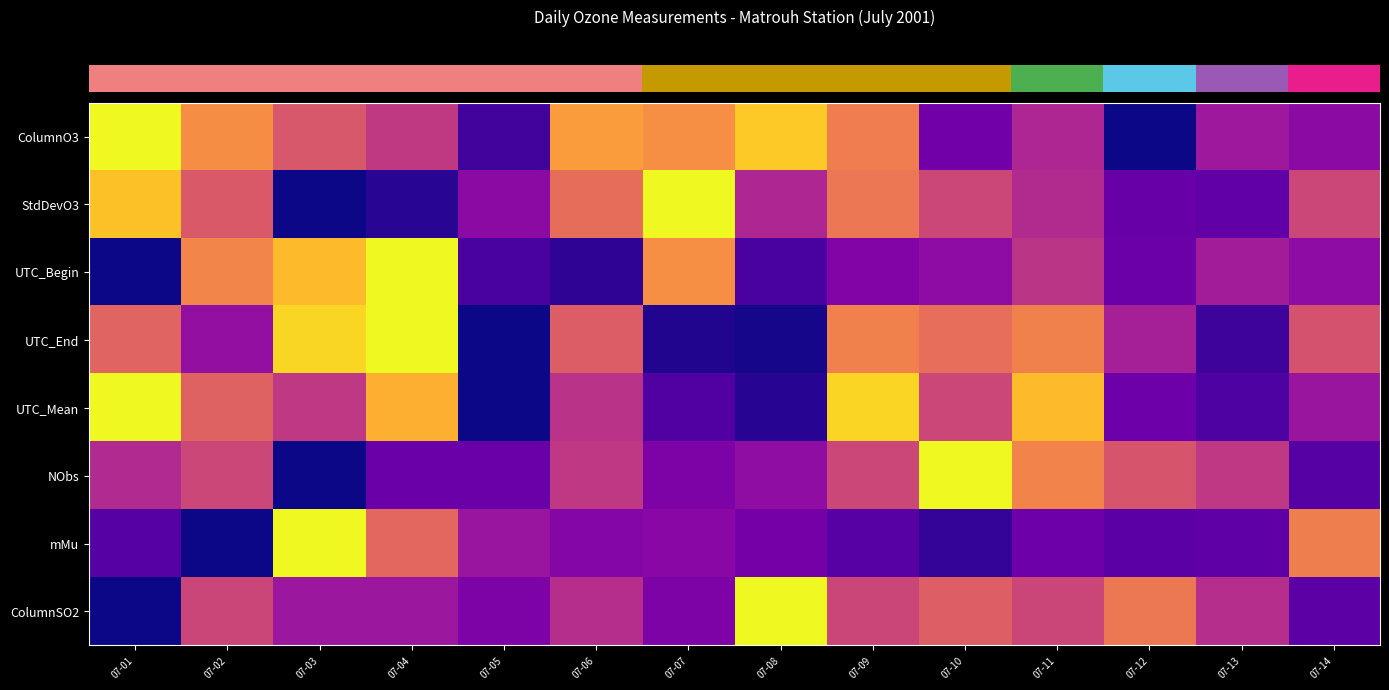

At how many categories does at least one series exceed 0?

14